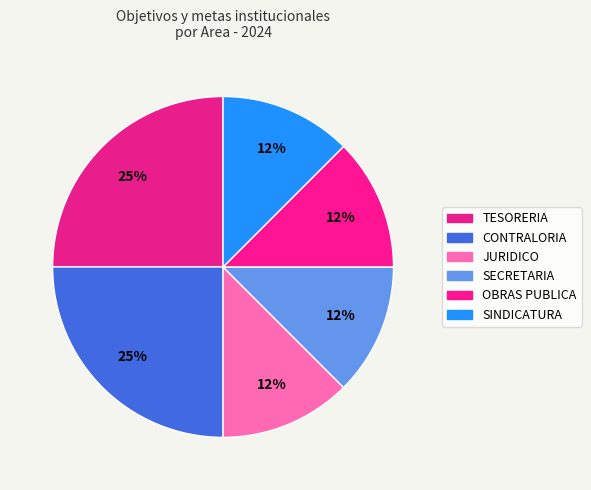

To the nearest percent, what is the difference between the JURIDICO and TESORERIA slice percentages?

12%